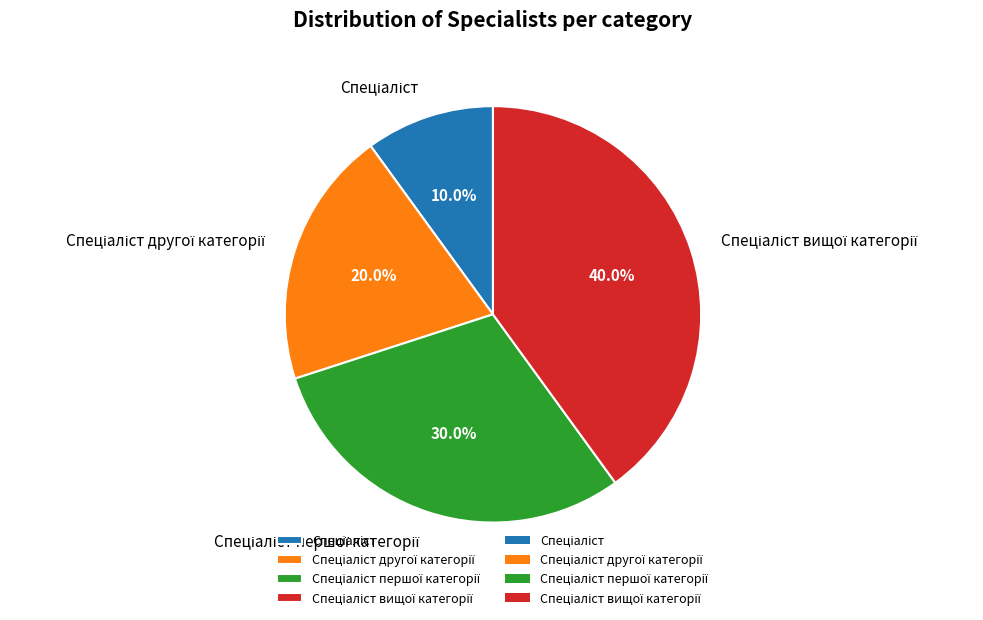

Is there a majority slice in this chart?

No